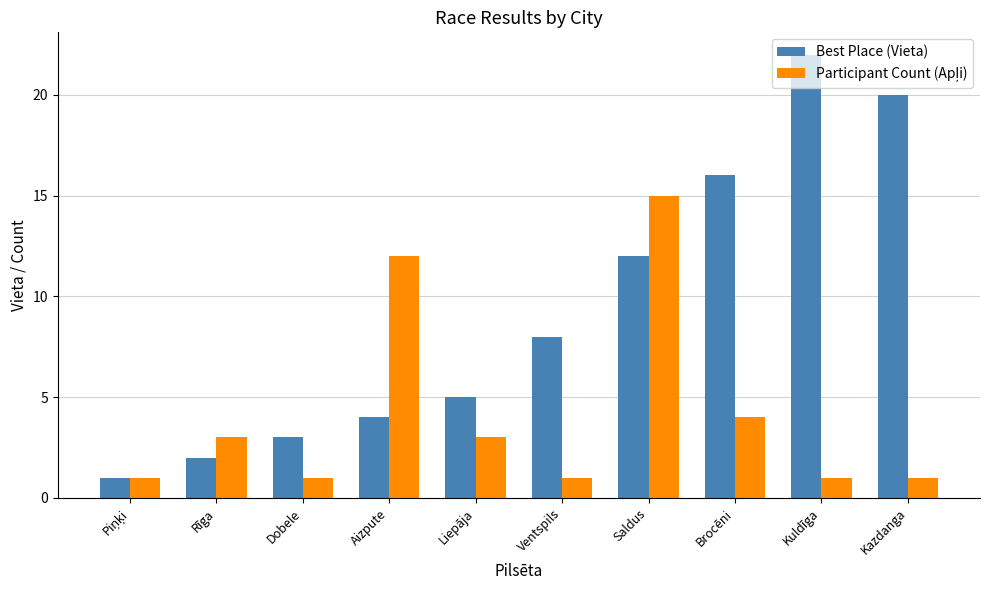

What is the label of the 7th bar from the right?

Aizpute